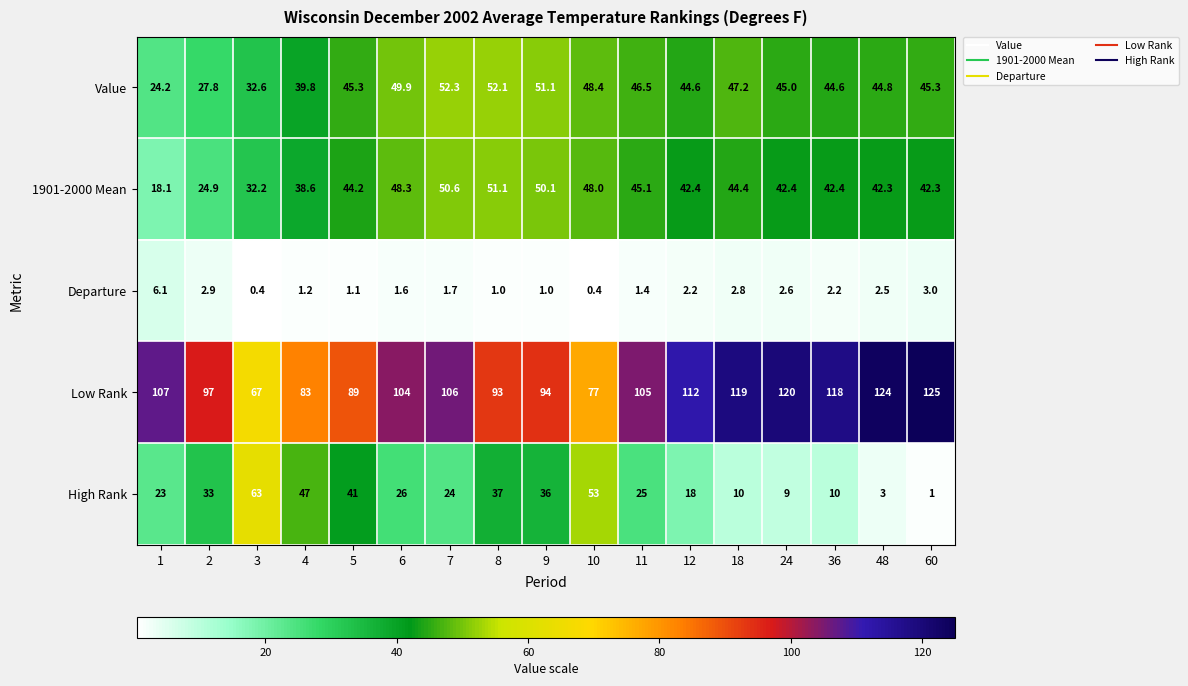

True or false: High Rank has a value of 39.0 at 1.

False